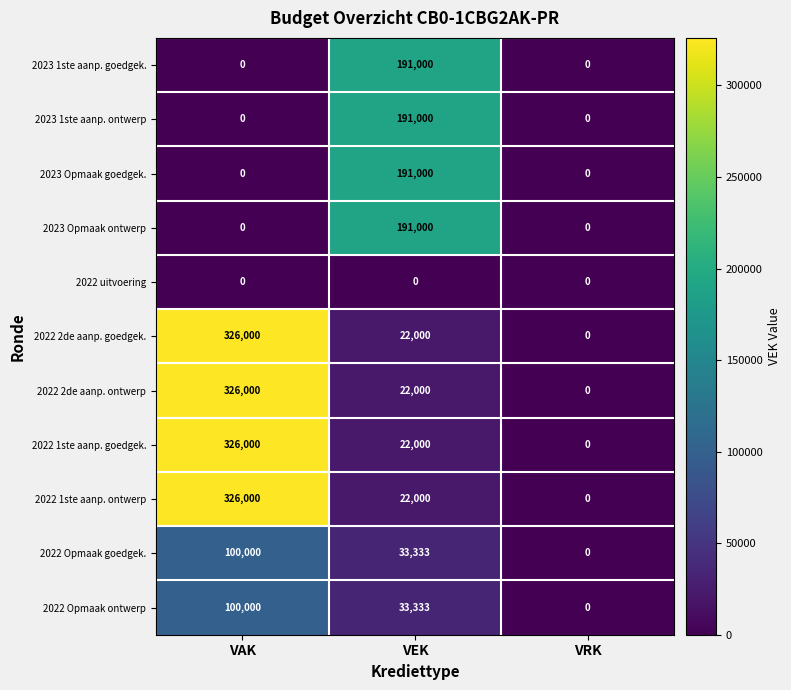

What is the average value of the 2022 Opmaak goedgek. series?

44444